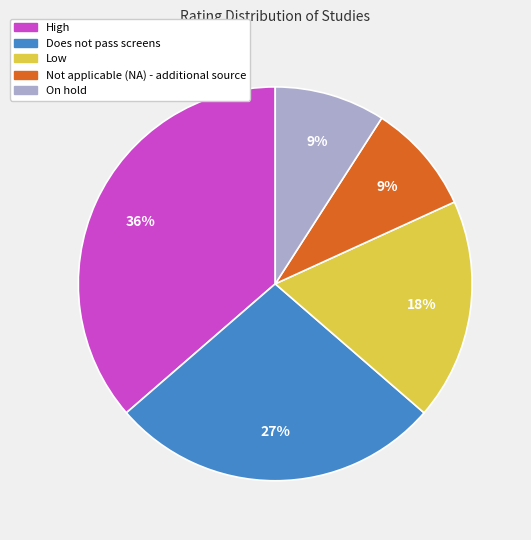

How many segments does this pie chart have?

5